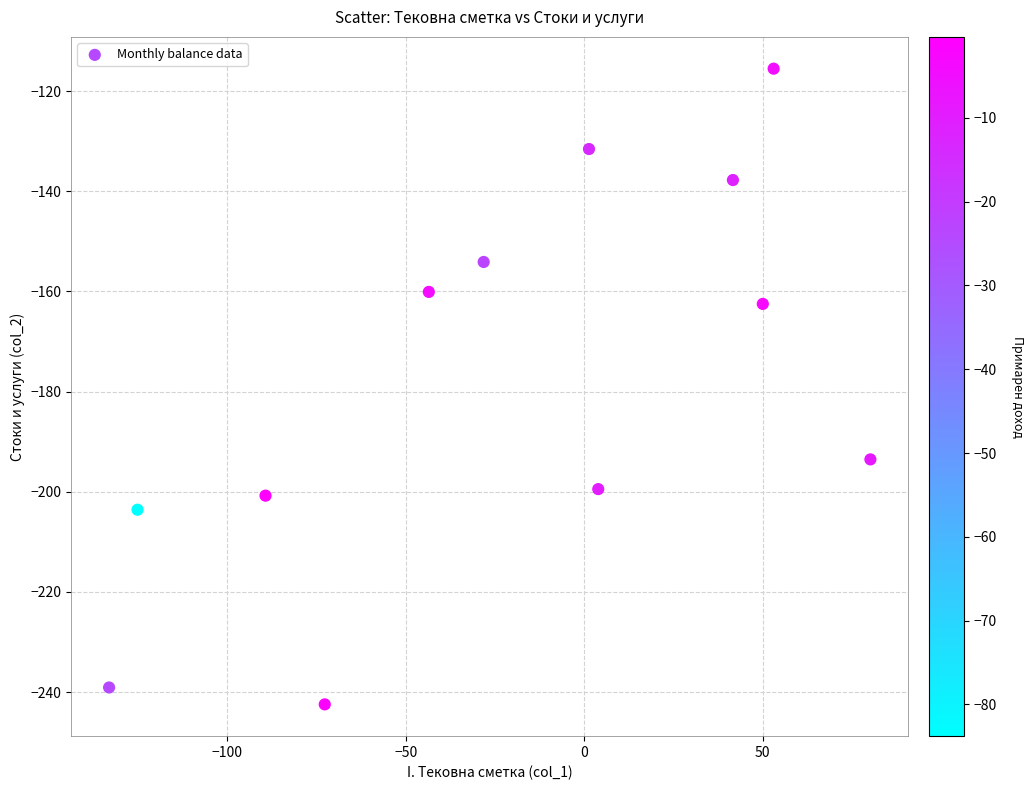

What is the average X value?

-21.8